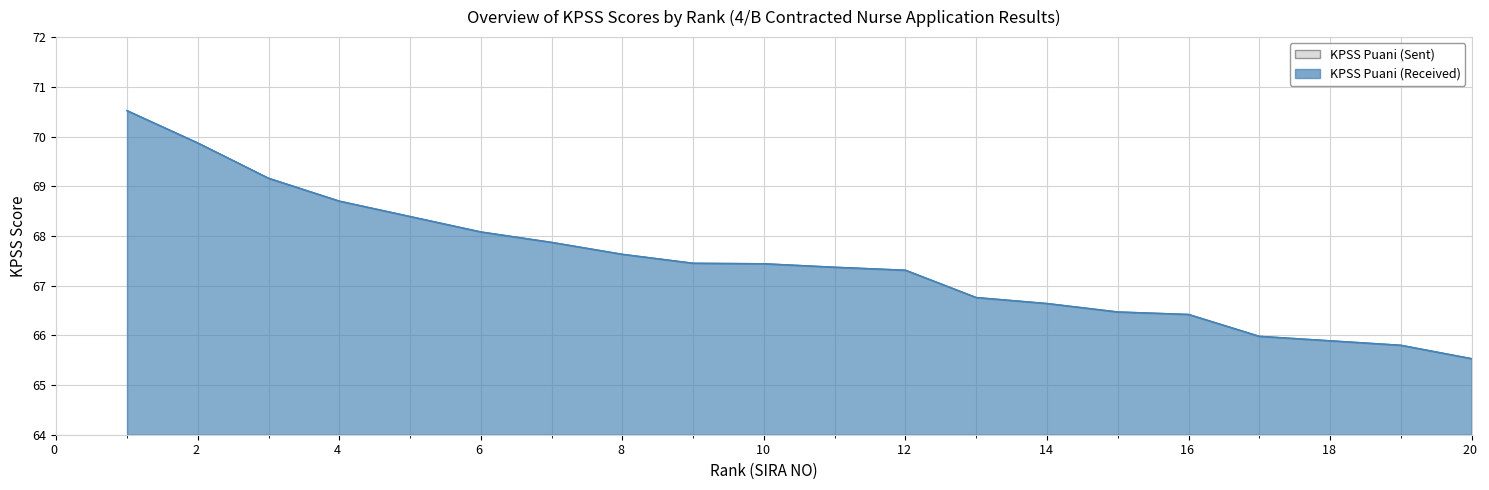

What is the sum of all KPSS Puani (Sent) values?

1349.3